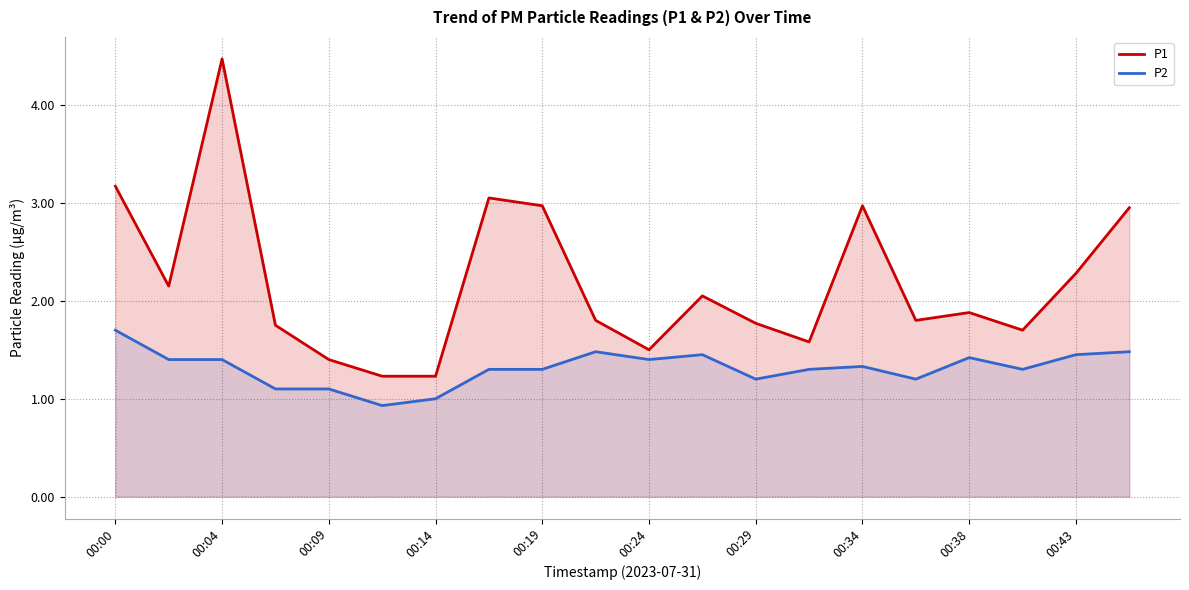

Where is the first local maximum for P1?

00:04